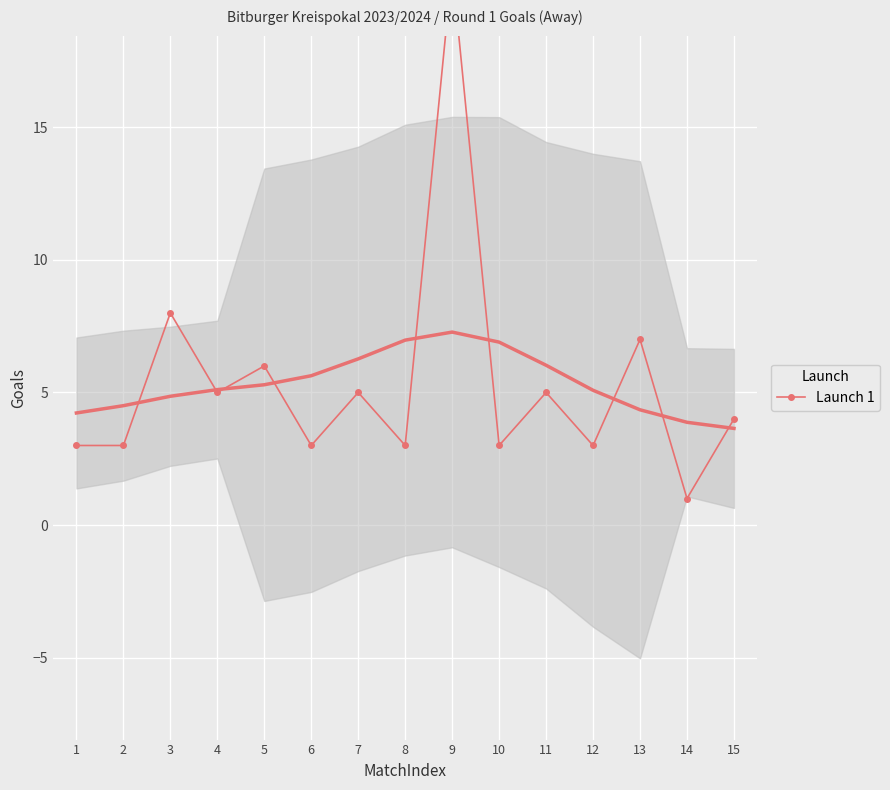

True or false: the data shows 30 at 9.

False